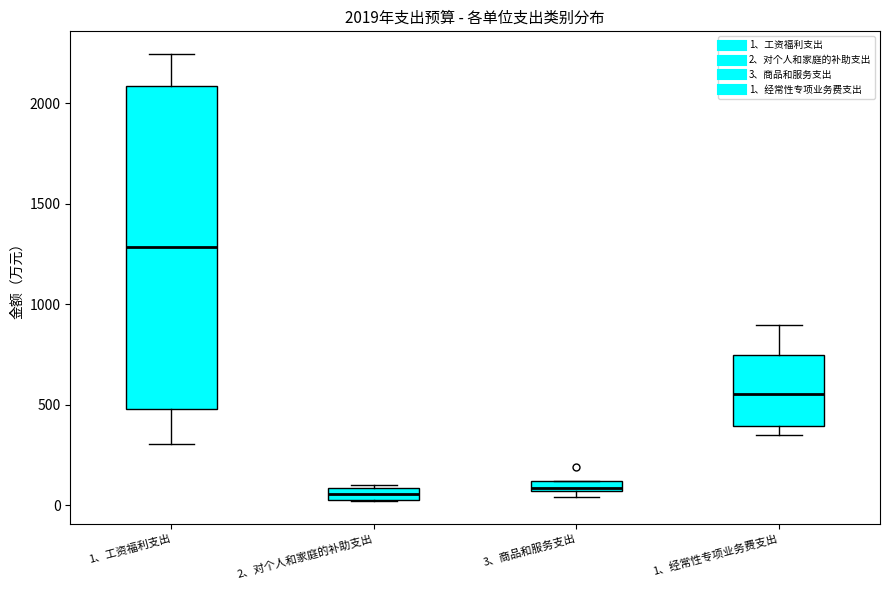

Which box is the tallest, from its lower edge to its upper edge?

1、工资福利支出